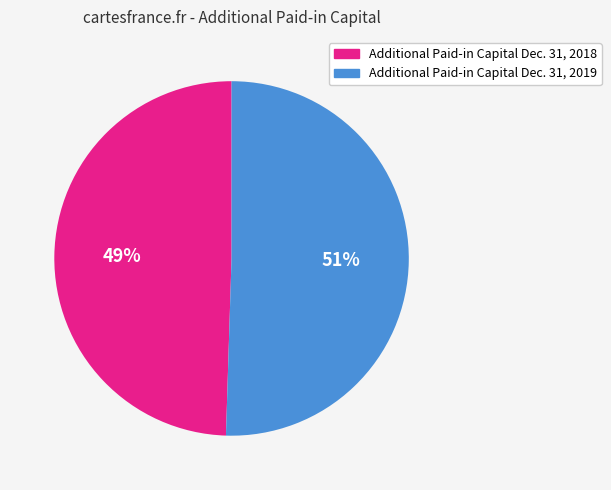

Approximately how many times larger is the value at Additional Paid-in Capital Dec. 31, 2018 compared to Additional Paid-in Capital Dec. 31, 2019?

1.0